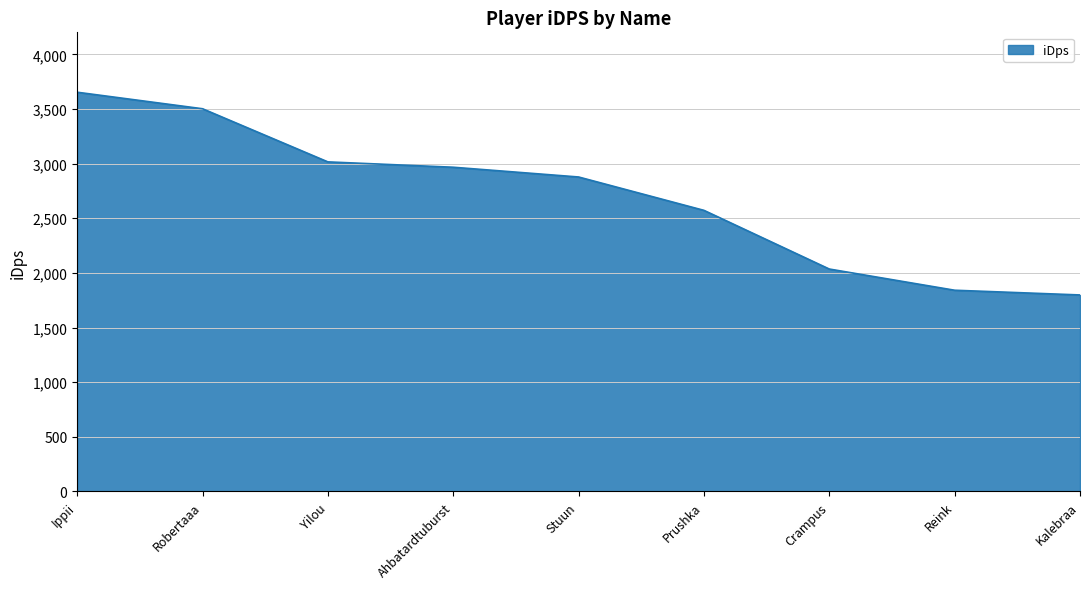

Reading left to right, transcribe all the data shown in this chart.

Ippii=3653.6	Robertaaa=3502.4	Yilou=3016.2	Ahbatardtuburst=2967.2	Stuun=2878.0	Prushka=2572.7	Crampus=2035.7	Reink=1841.7	Kalebraa=1798.5